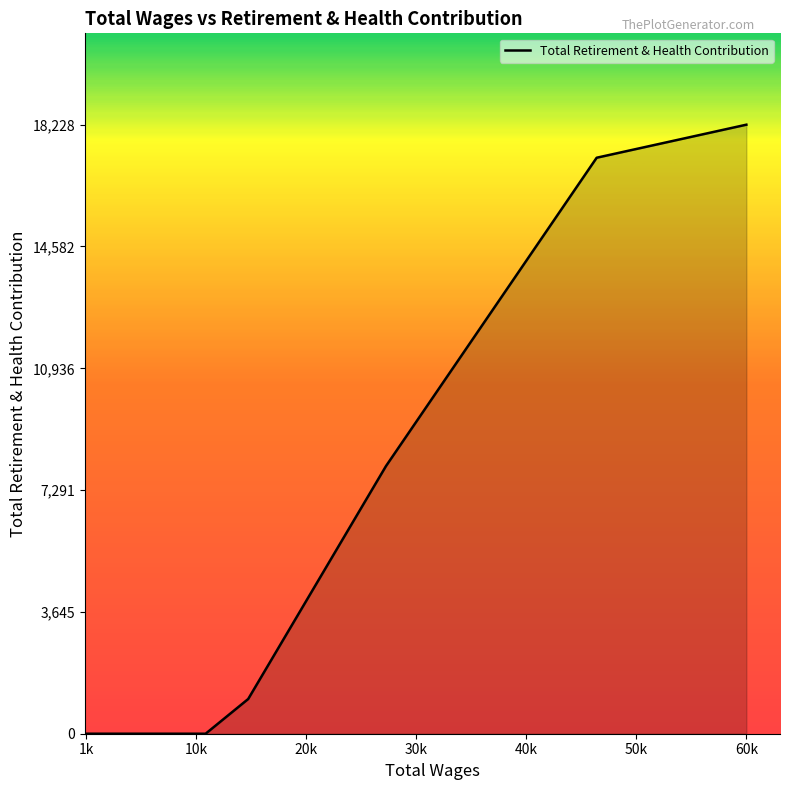

What is the maximum value shown in the chart?

18228